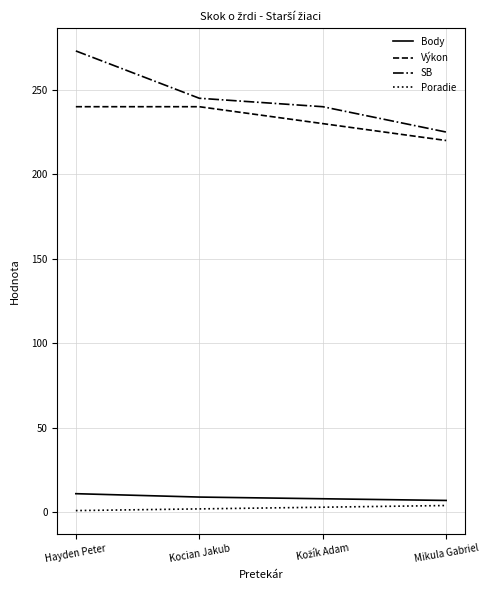

Which series has the largest range (max minus min)?

SB